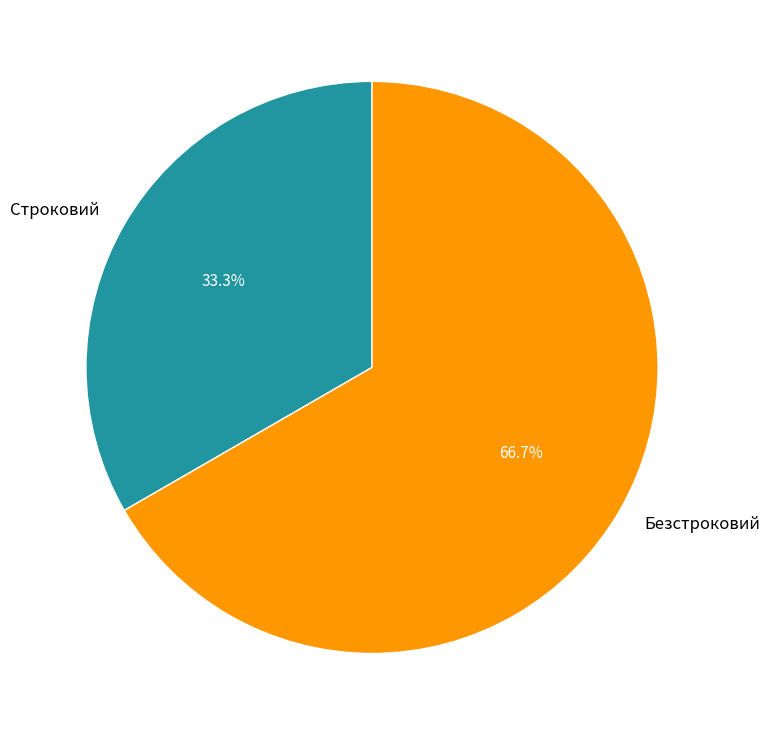

Which has a higher value, Строковий or Безстроковий?

Безстроковий